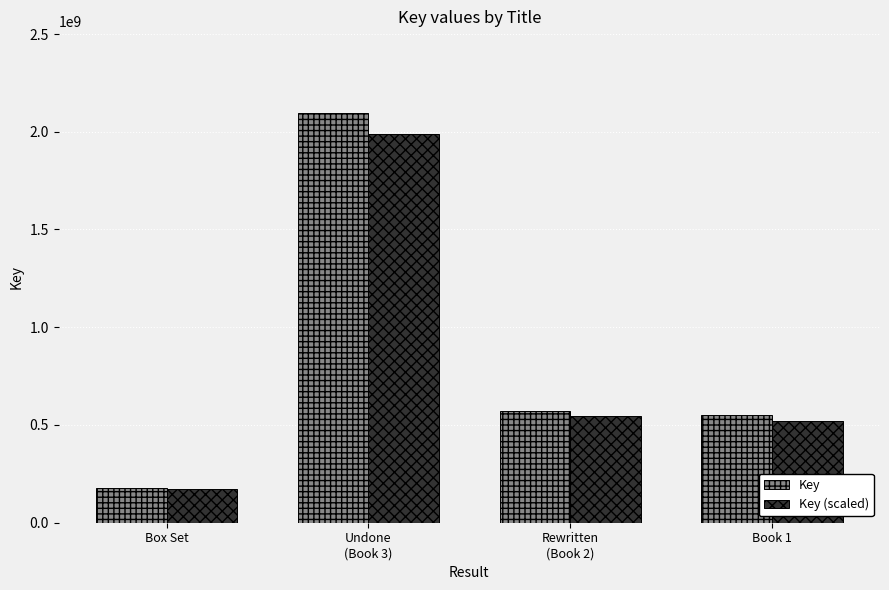

True or false: Key has a value of 2094762289.0 at Undone
(Book 3).

True